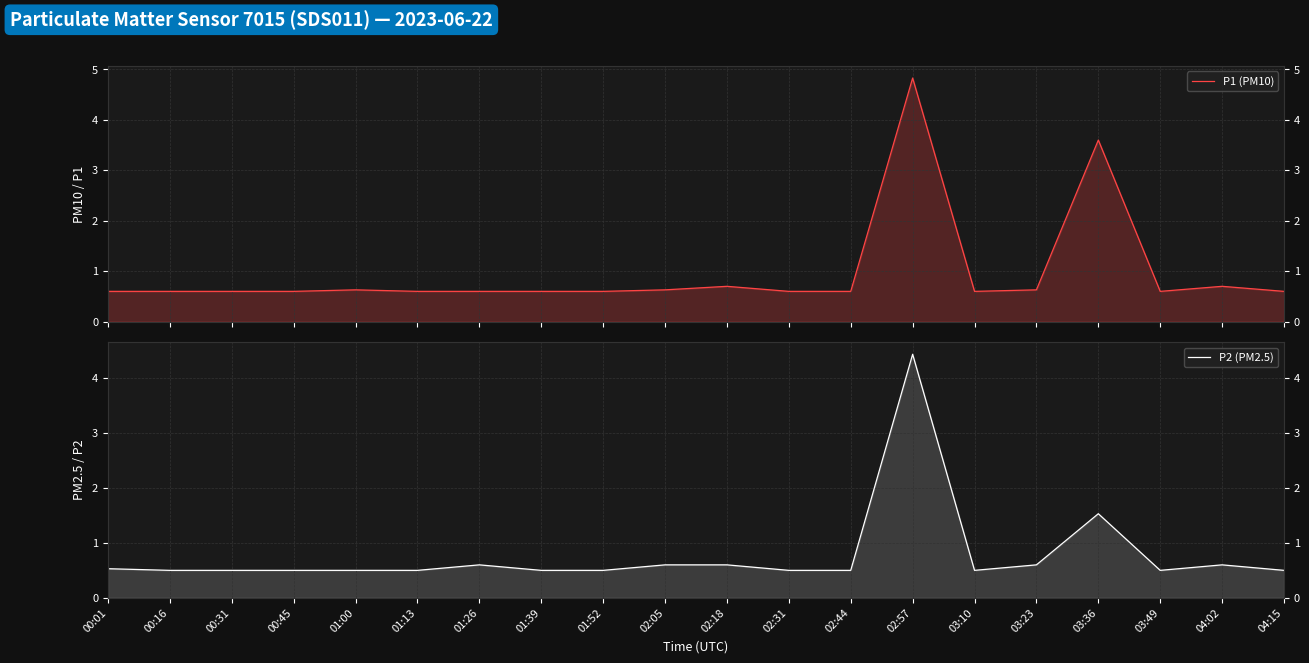

Where is the first local minimum for P1 (PM10)?

03:10